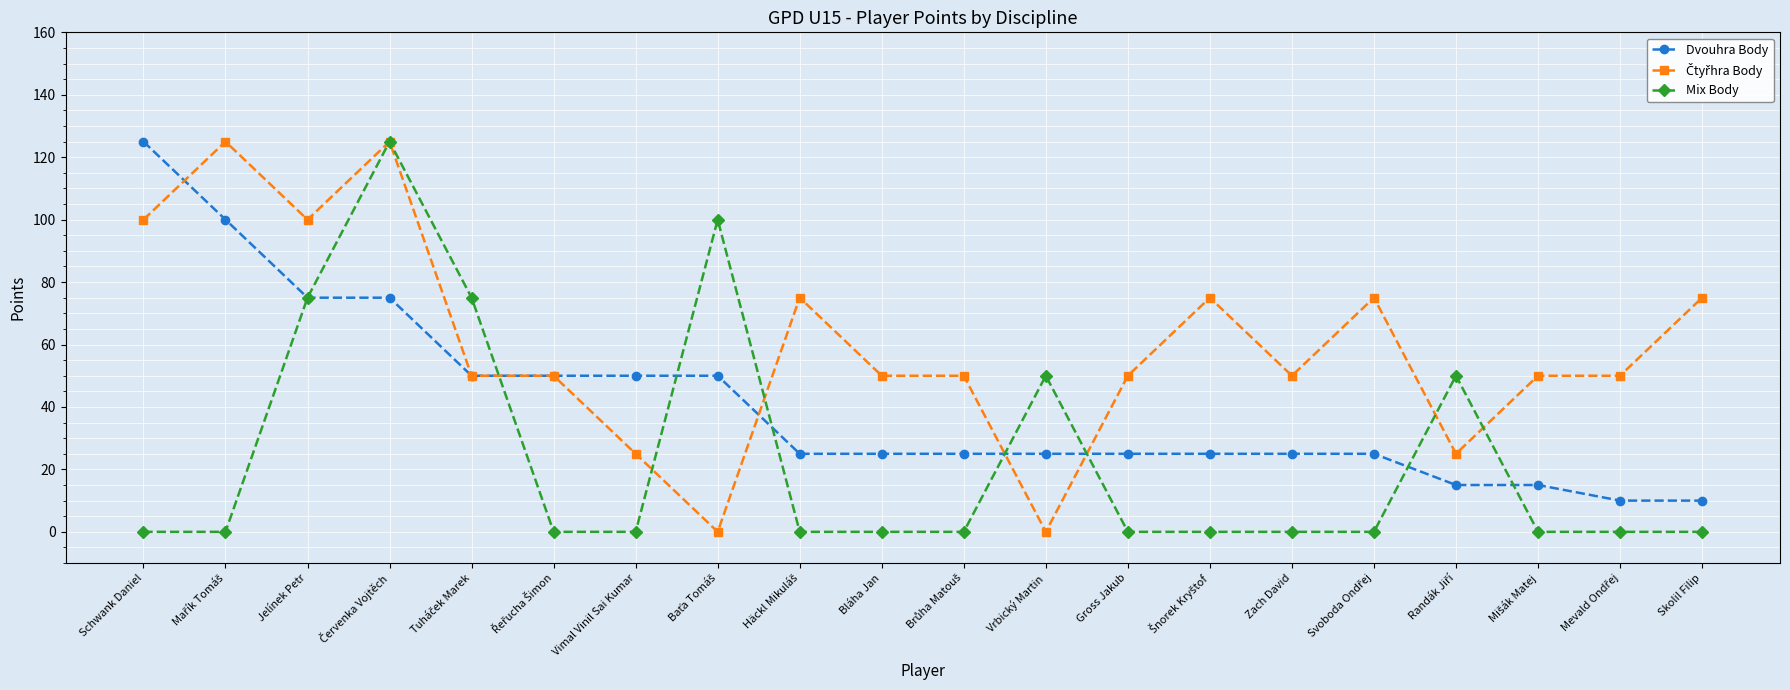

Where does the Dvouhra Body series first go above 25?

Schwank Daniel